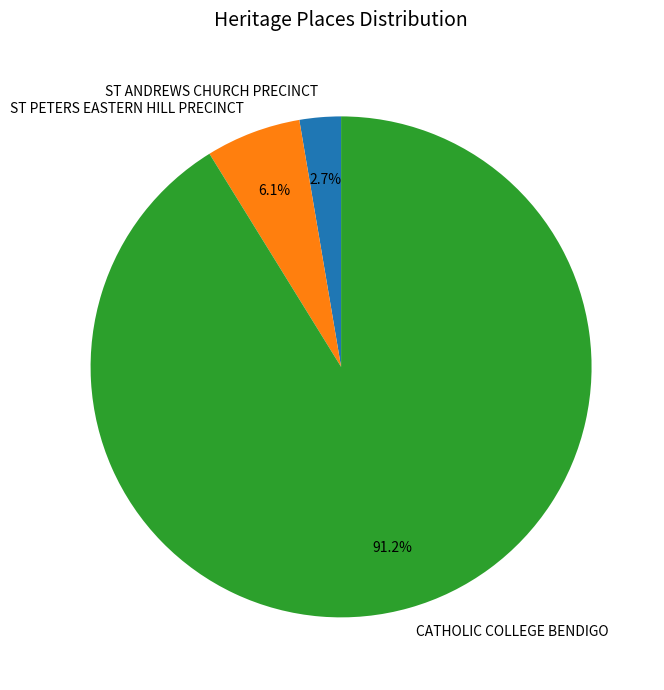

What percentage is NOT represented by ST ANDREWS CHURCH PRECINCT?

97.3%